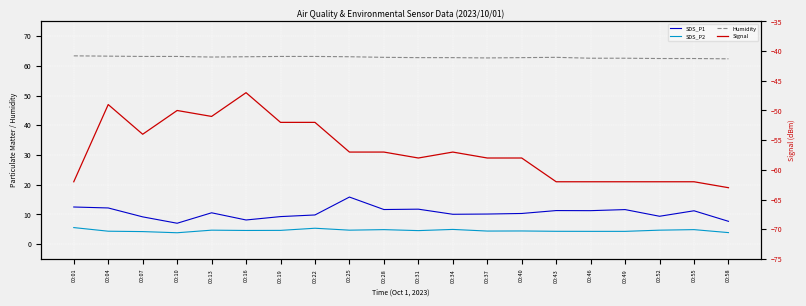

True or false: Signal and SDS_P2 cross at least once.

False